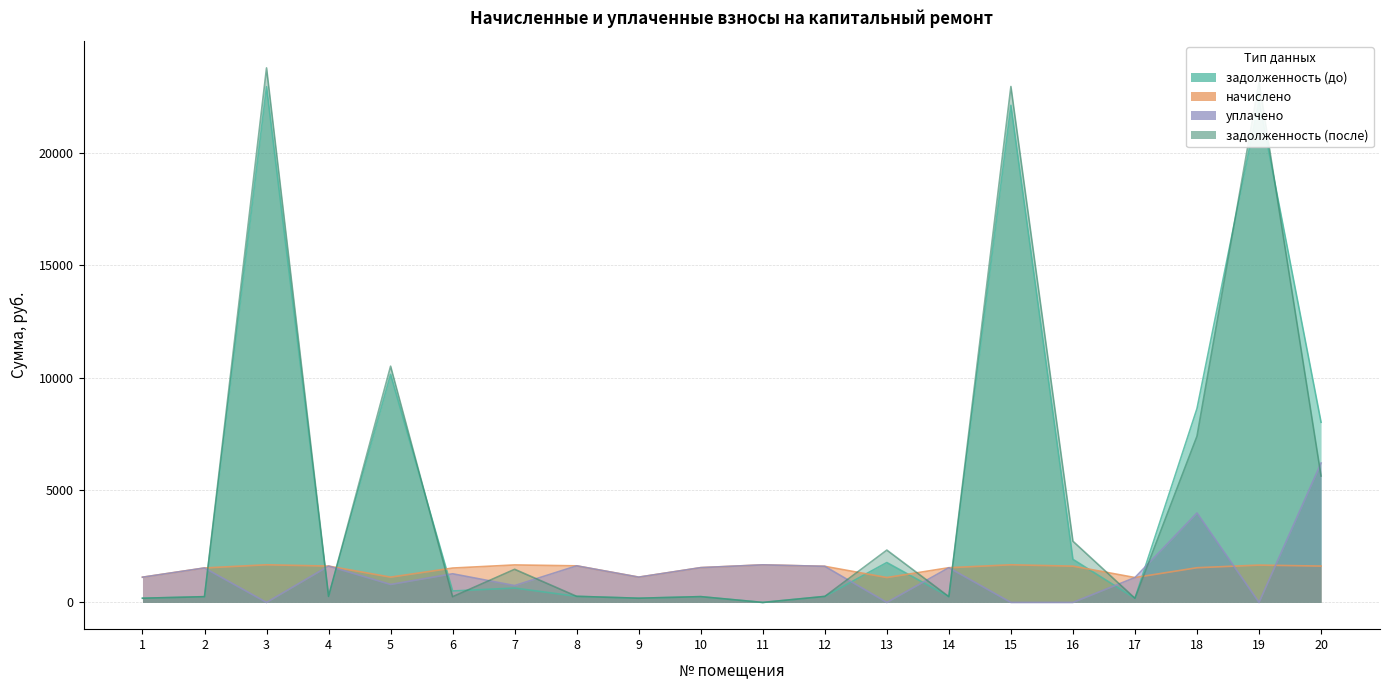

Rank the series by their maximum value, from highest to lowest.

задолженность (после), задолженность (до), уплачено, начислено